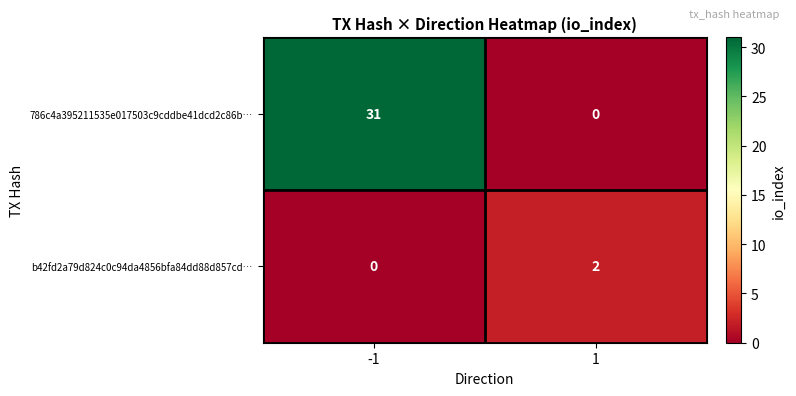

What is the difference between the maximum and minimum values in the 786c4a395211535e017503c9cddbe41dcd2c86b… series?

31